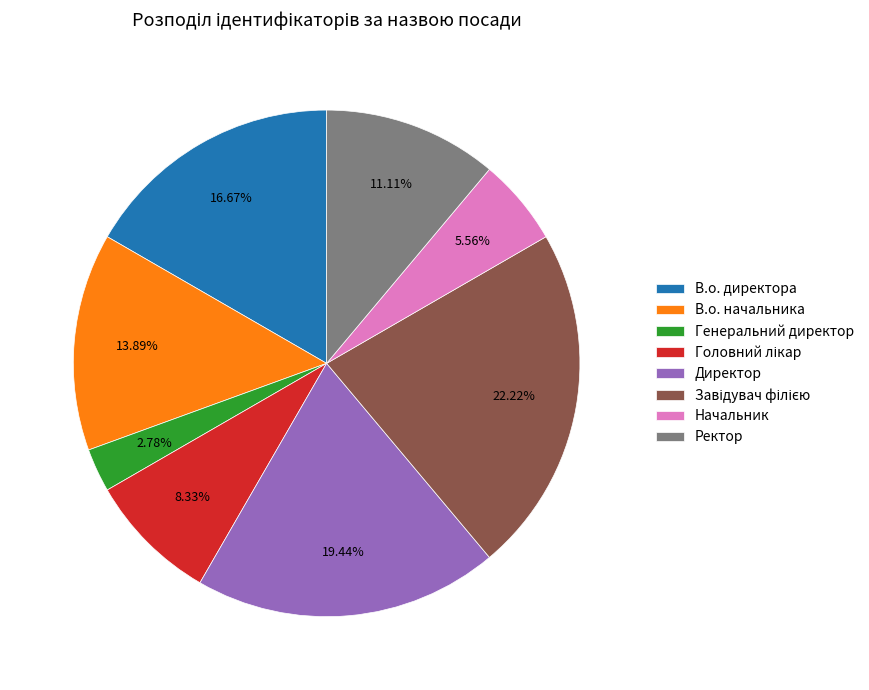

How many slices are in this pie chart?

8